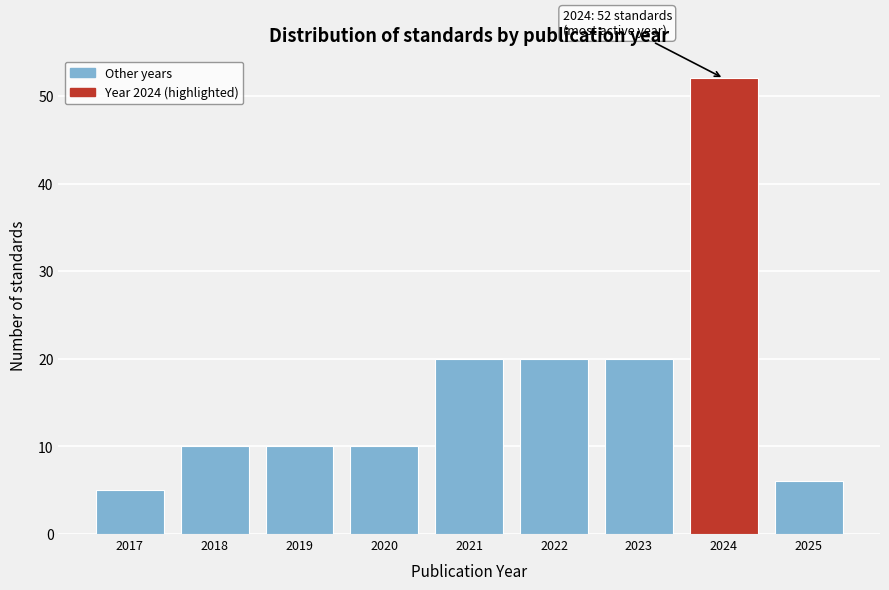

Reading right to left, list all the values displayed in this chart.

6	52	20	20	20	10	10	10	5